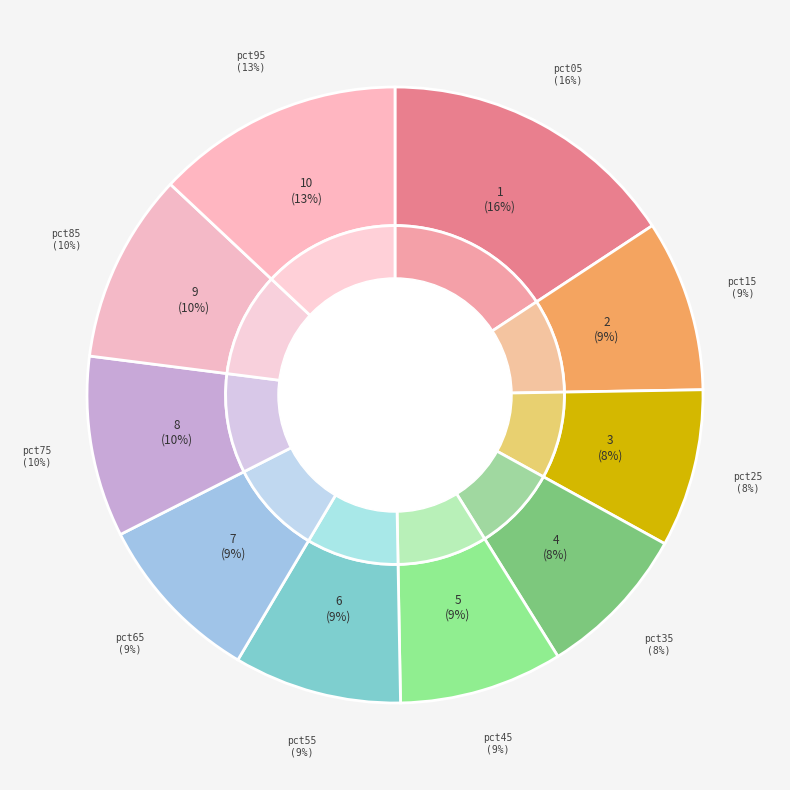

To the nearest percent, what is the combined percentage of pct65 and pct95?

22%